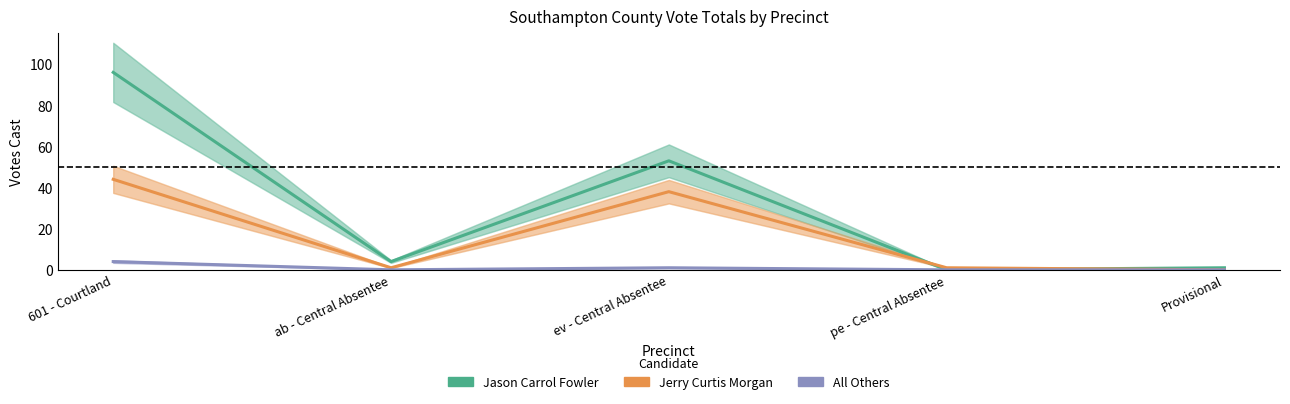

List the series in order of their overall mean, highest first.

Jason Carrol Fowler, Jerry Curtis Morgan, All Others